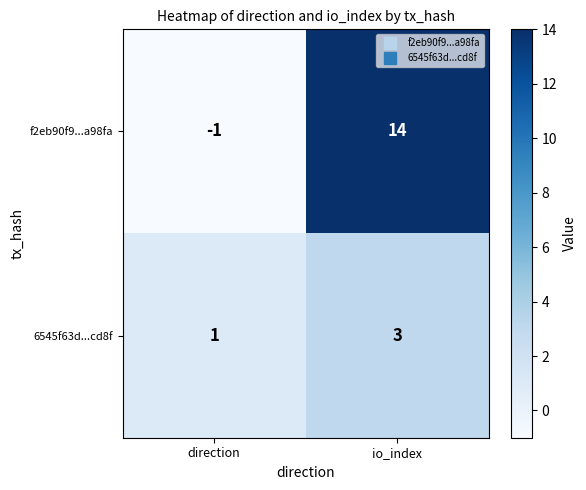

Reading left to right, what are all the values shown in this chart?

f2eb90f9...a98fa: -1	14
6545f63d...cd8f: 1	3